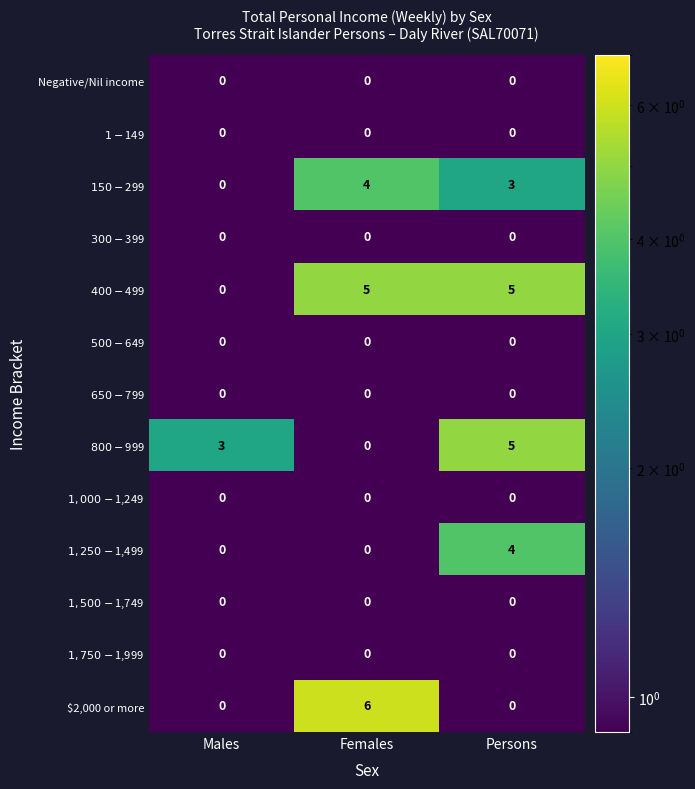

What is the spread (max minus min) of values at Females?

6